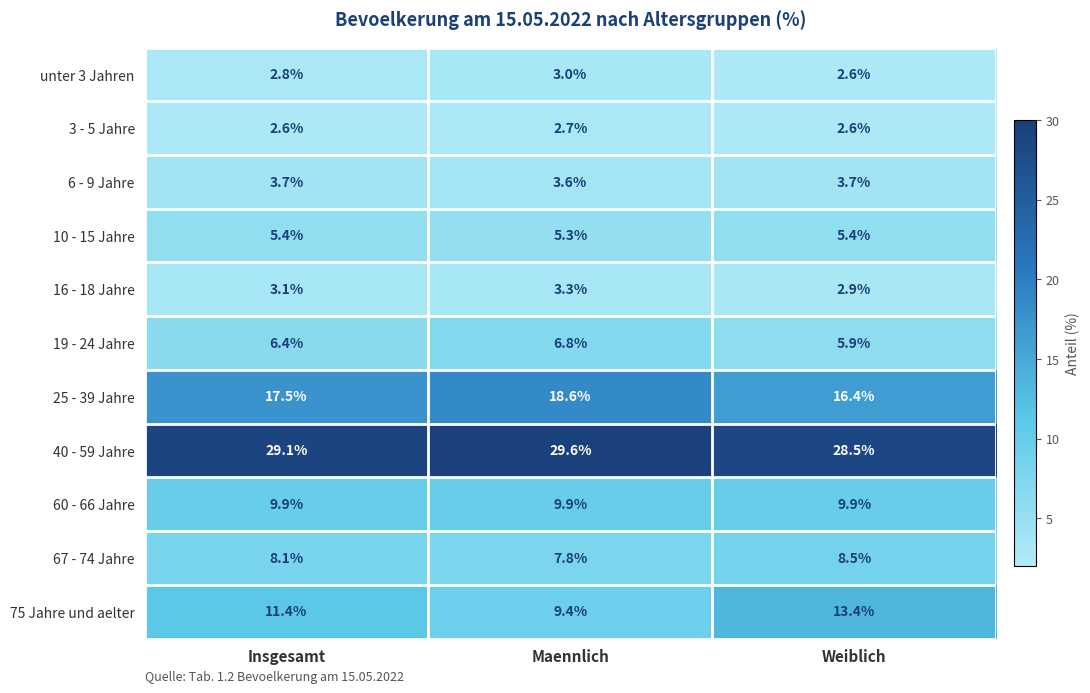

True or false: 10 - 15 Jahre has a value of 5.3 at Maennlich.

True